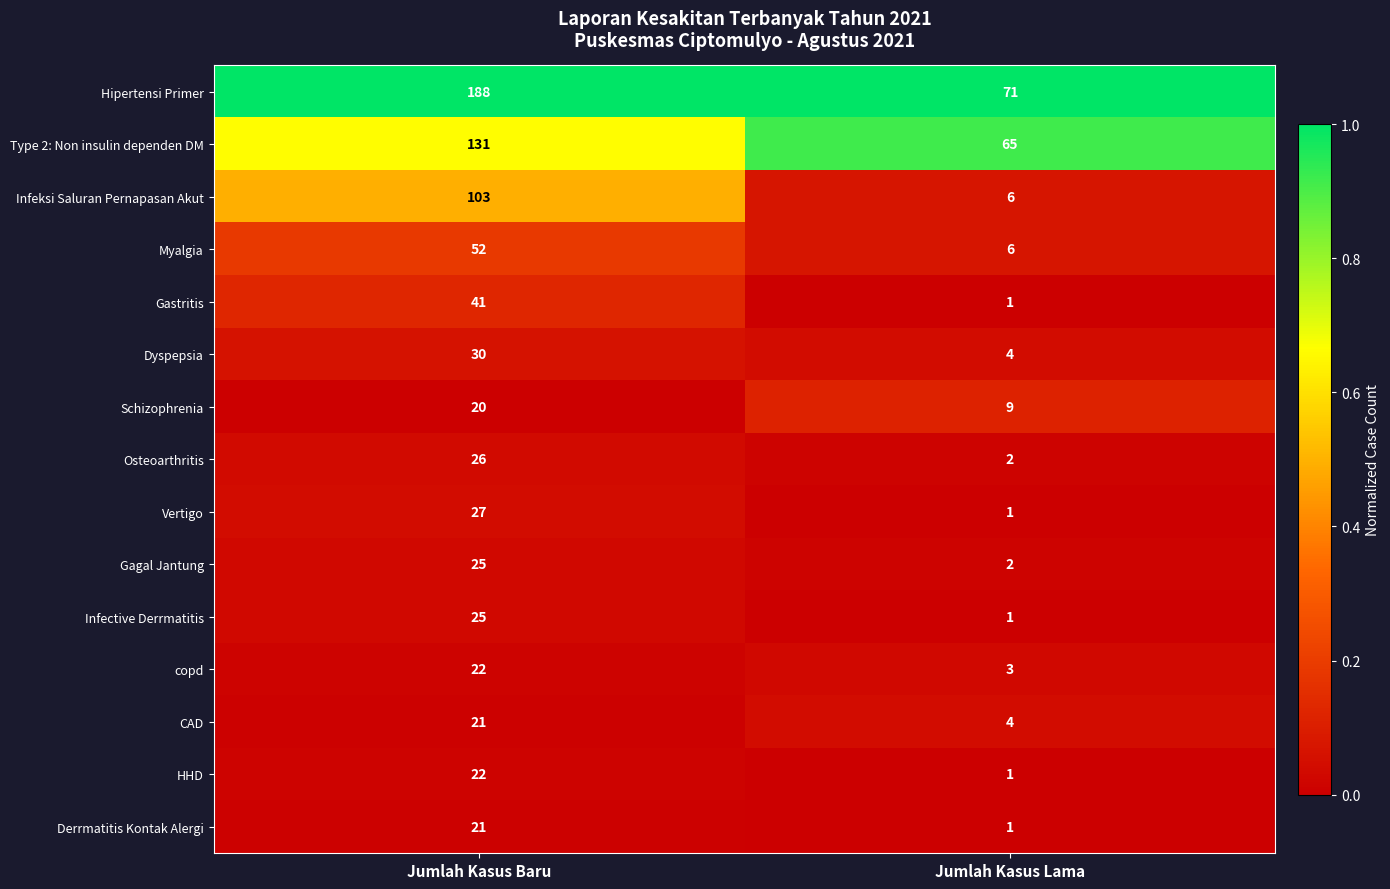

The value of Derrmatitis Kontak Alergi at Jumlah Kasus Baru is 21. True or false?

True